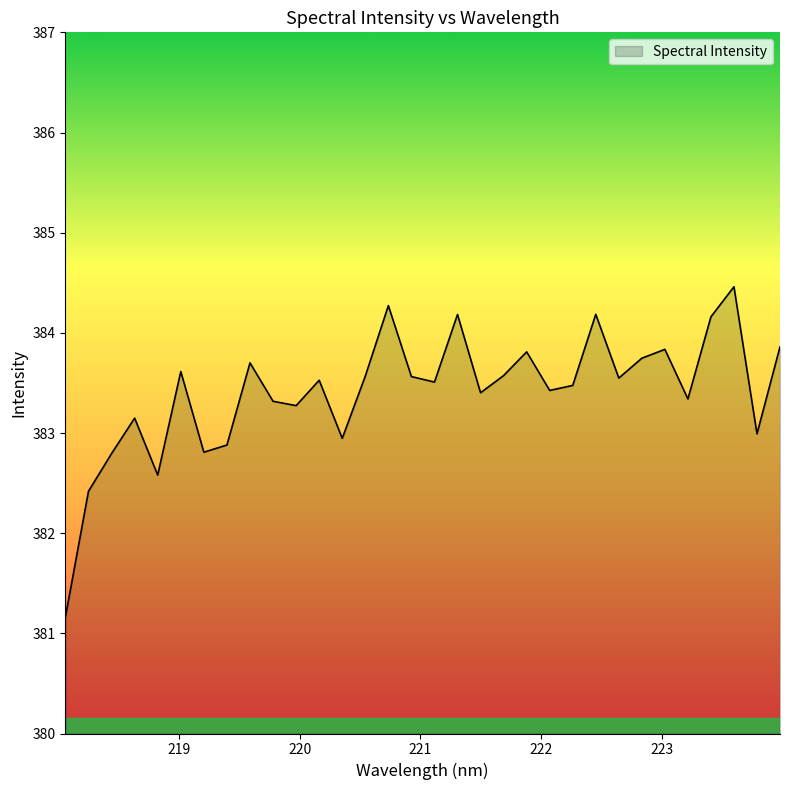

How many interior local peaks (higher than both neighbors) does the data have?

10